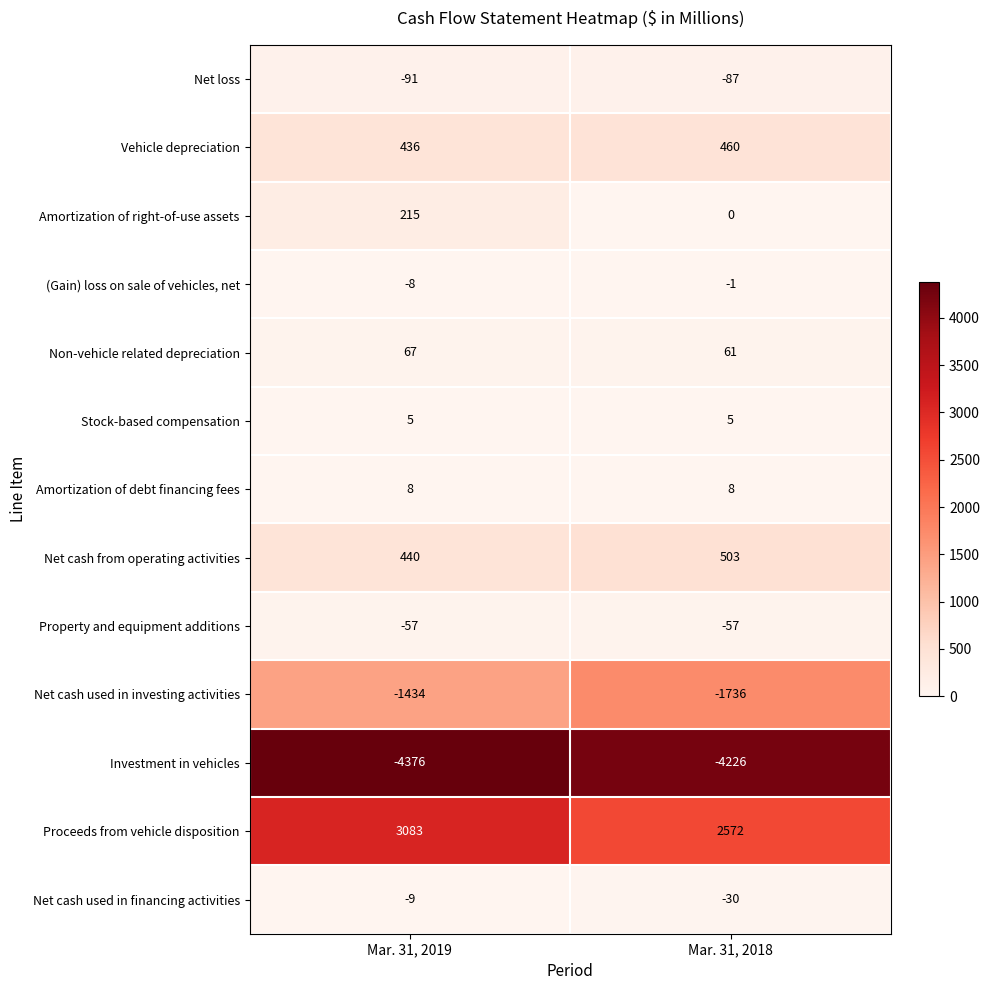

What is the sum of the (Gain) loss on sale of vehicles, net values at Mar. 31, 2019 and Mar. 31, 2018?

-9